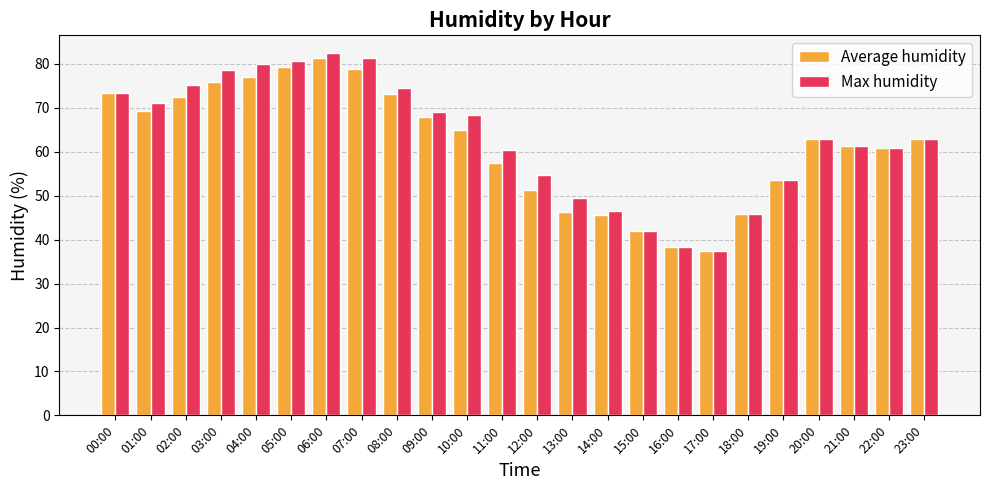

At which category is the sum across all series the highest?

06:00